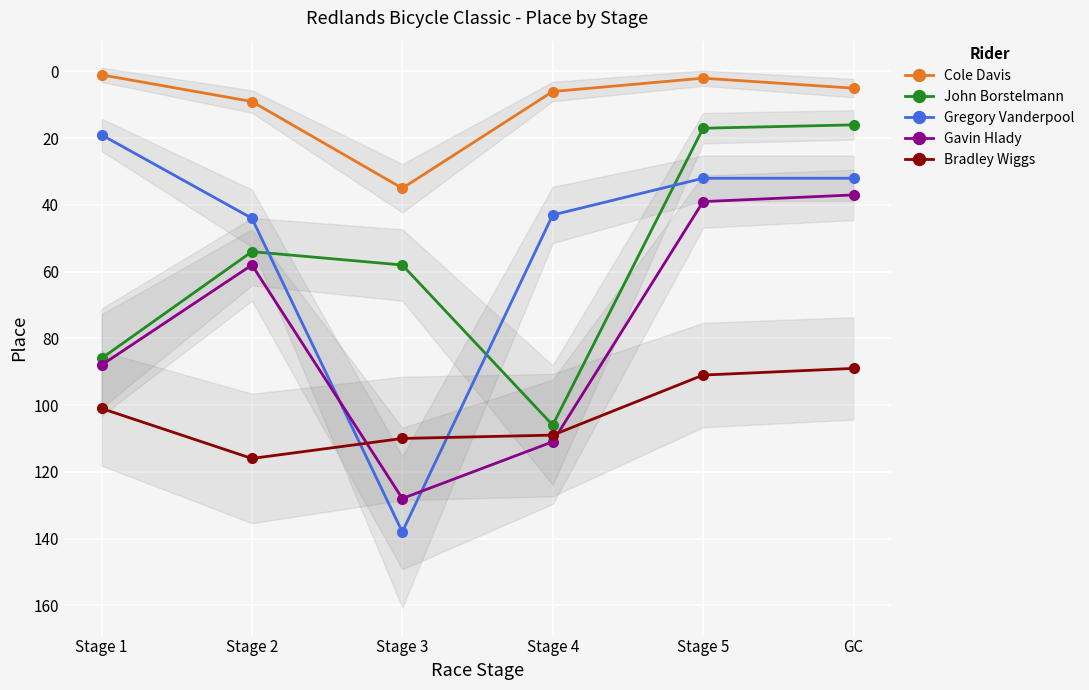

Reading left to right, what are all the values shown in this chart?

Cole Davis: Stage 1=1	Stage 2=9	Stage 3=35	Stage 4=6	Stage 5=2	GC=5
John Borstelmann: Stage 1=86	Stage 2=54	Stage 3=58	Stage 4=106	Stage 5=17	GC=16
Gregory Vanderpool: Stage 1=19	Stage 2=44	Stage 3=138	Stage 4=43	Stage 5=32	GC=32
Gavin Hlady: Stage 1=88	Stage 2=58	Stage 3=128	Stage 4=111	Stage 5=39	GC=37
Bradley Wiggs: Stage 1=101	Stage 2=116	Stage 3=110	Stage 4=109	Stage 5=91	GC=89